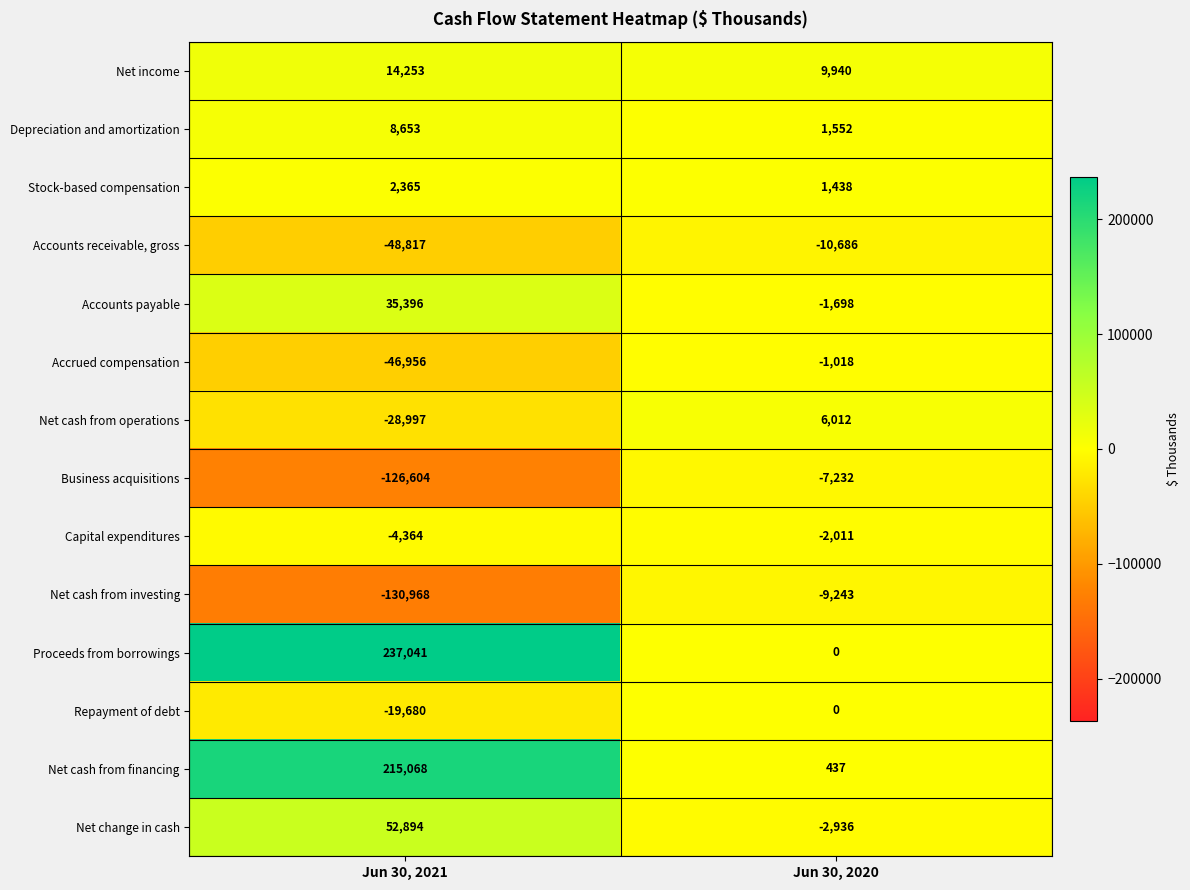

The value of Net cash from financing at Jun 30, 2020 is 710. True or false?

False